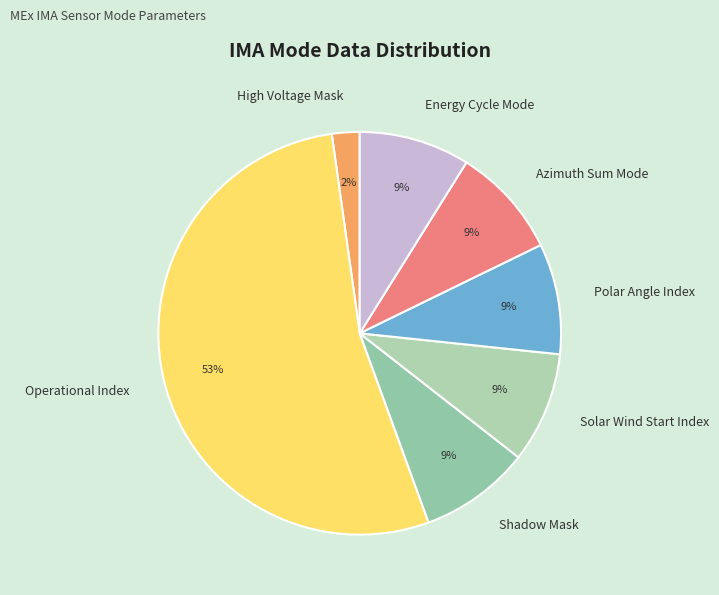

Does any single category account for the majority?

Yes